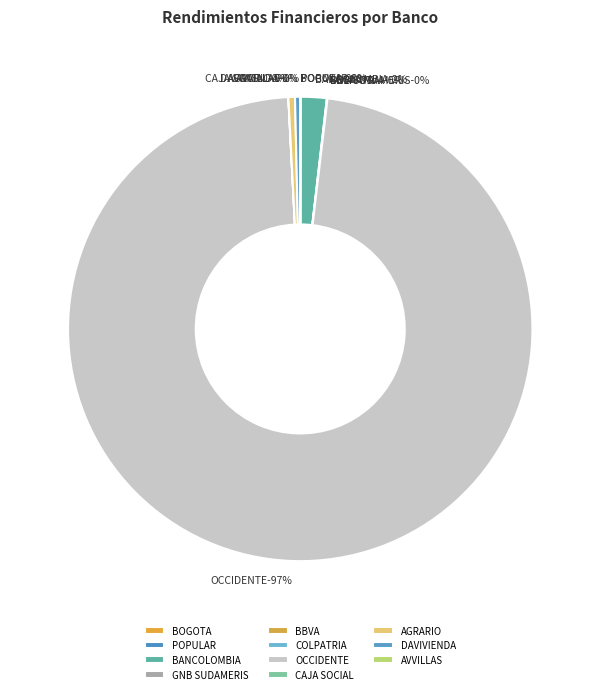

Is the sum of CAJA SOCIAL and POPULAR greater than half?

No